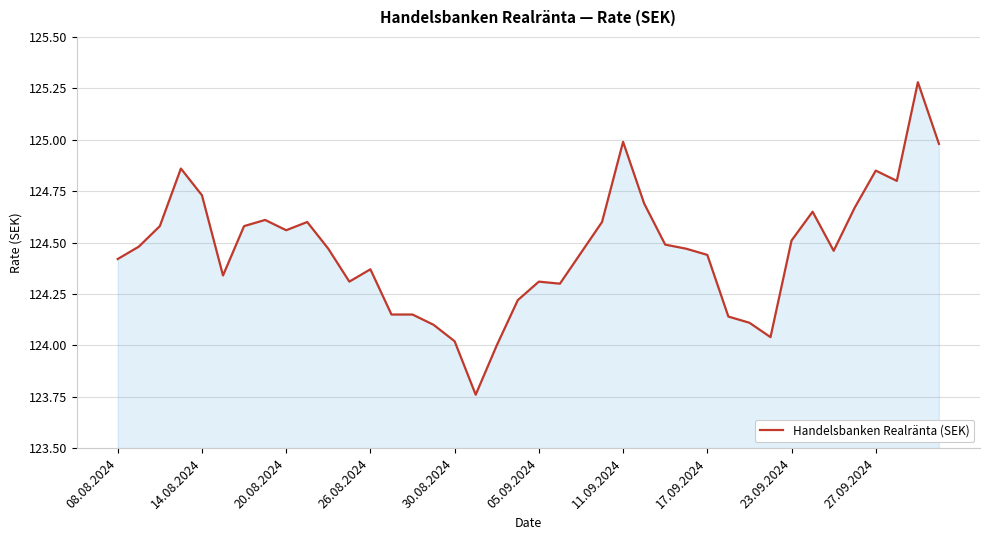

What is the greatest value displayed?

125.3